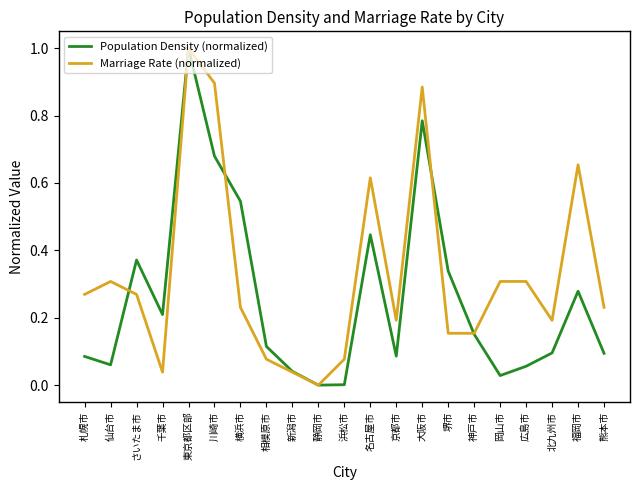

What position from the left is 札幌市?

1